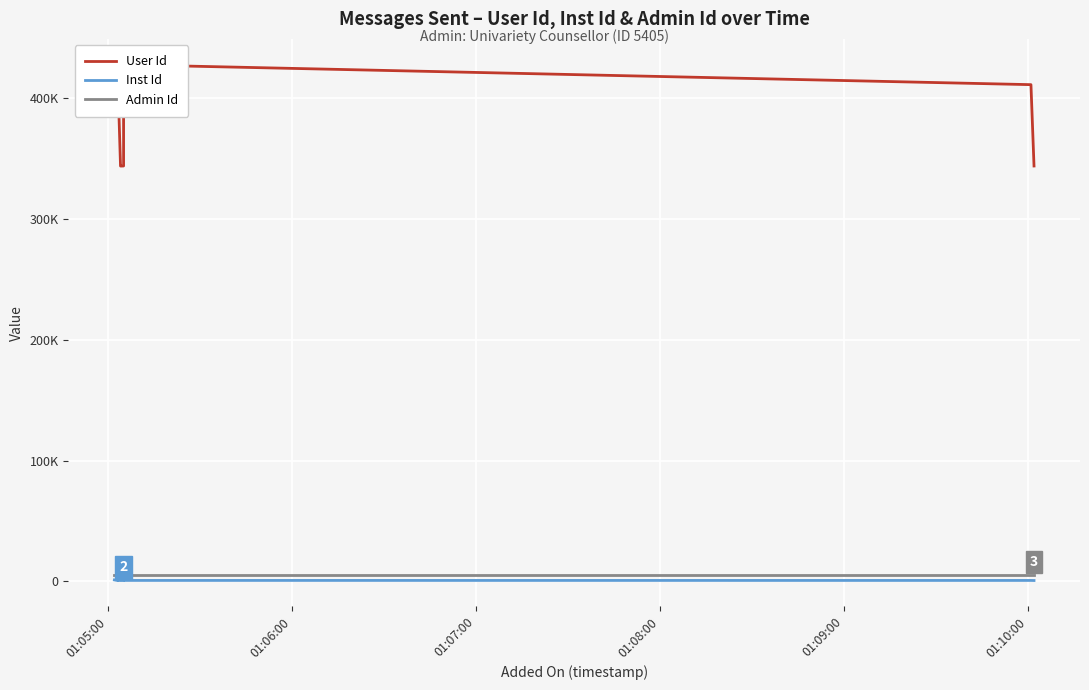

How many lines are shown in the chart?

3